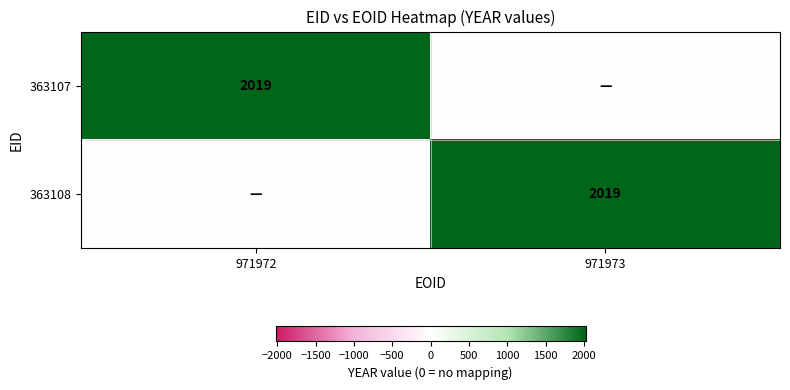

True or false: 363107 has a value of 2019 at 971972.

True